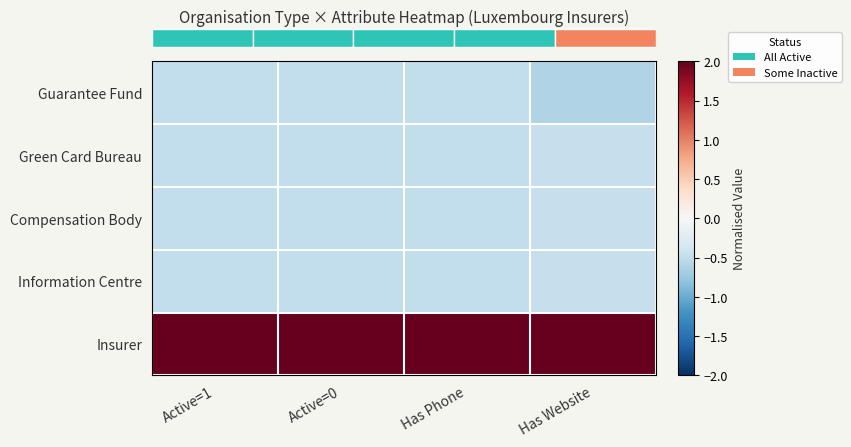

How many series are shown in this chart?

5